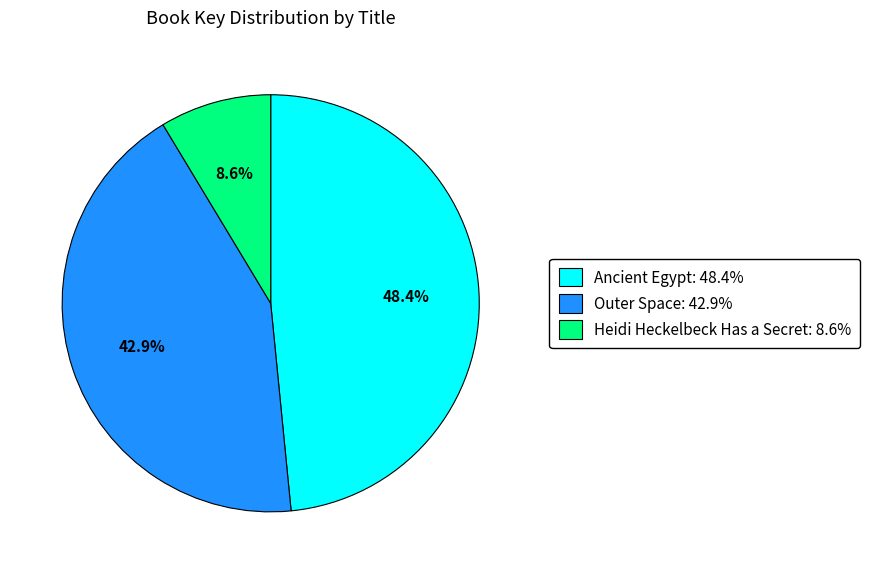

To the nearest percent, what is the combined percentage of Ancient Egypt and Heidi Heckelbeck Has a Secret?

57%